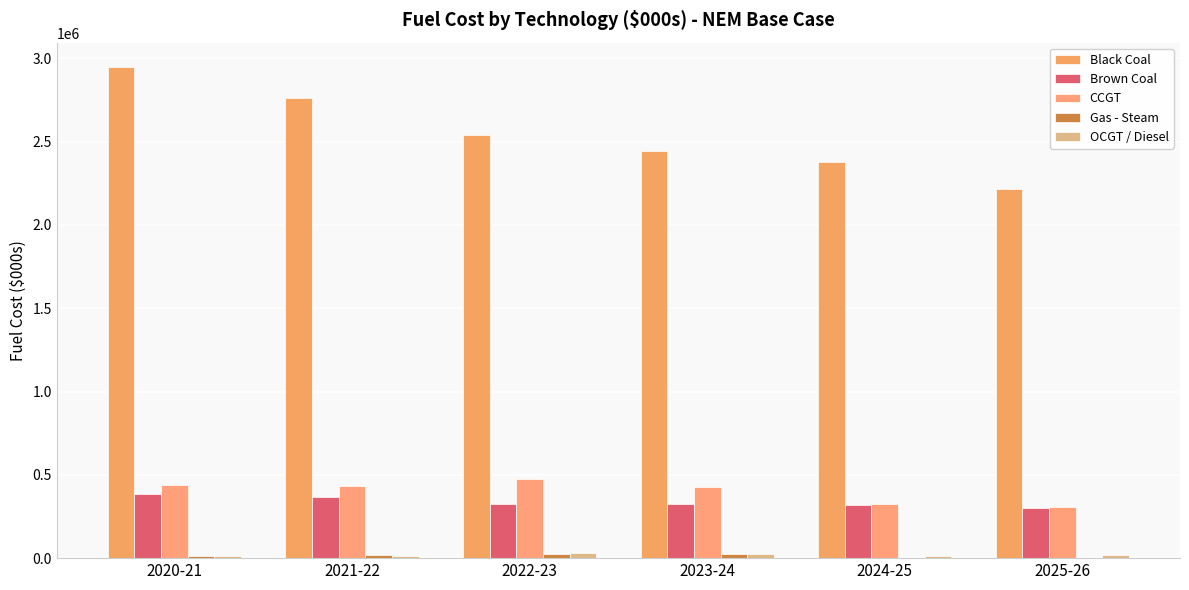

Are the bars horizontal?

No